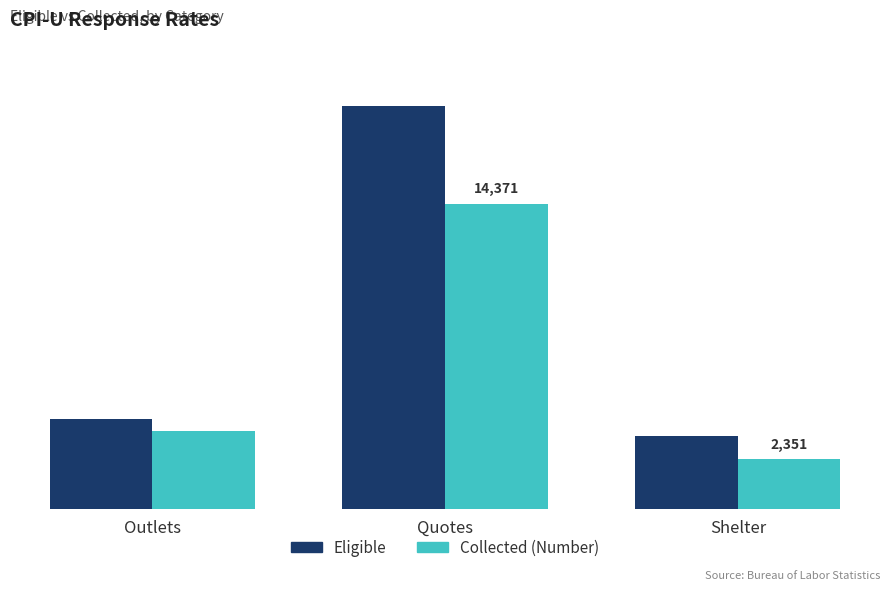

Rank the series at Outlets from highest to lowest value.

Eligible, Collected (Number)